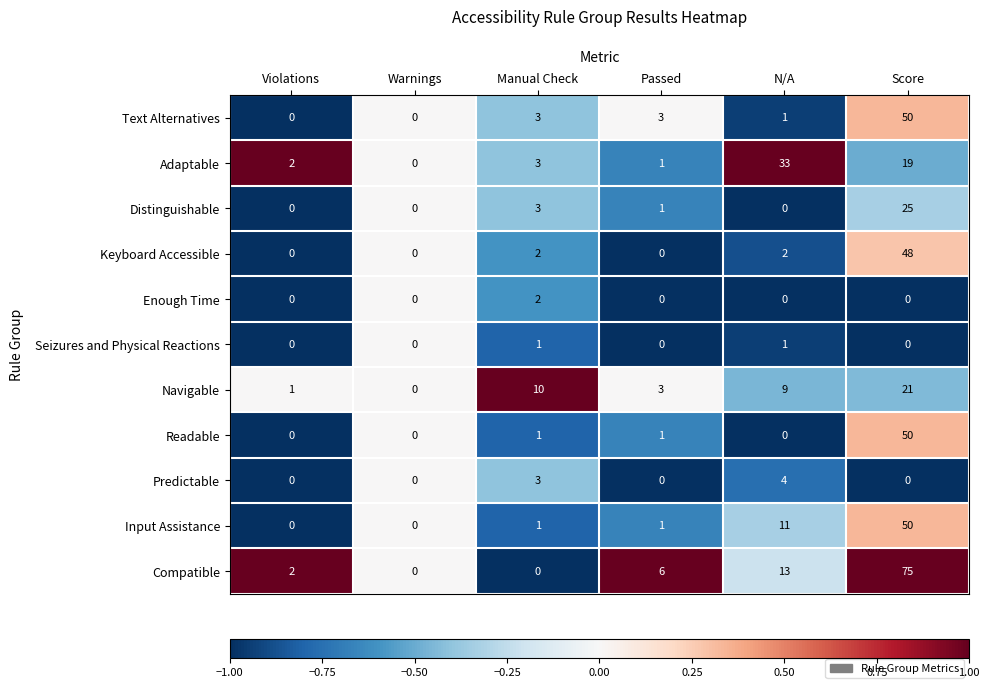

Which series has the largest total across all categories?

Compatible